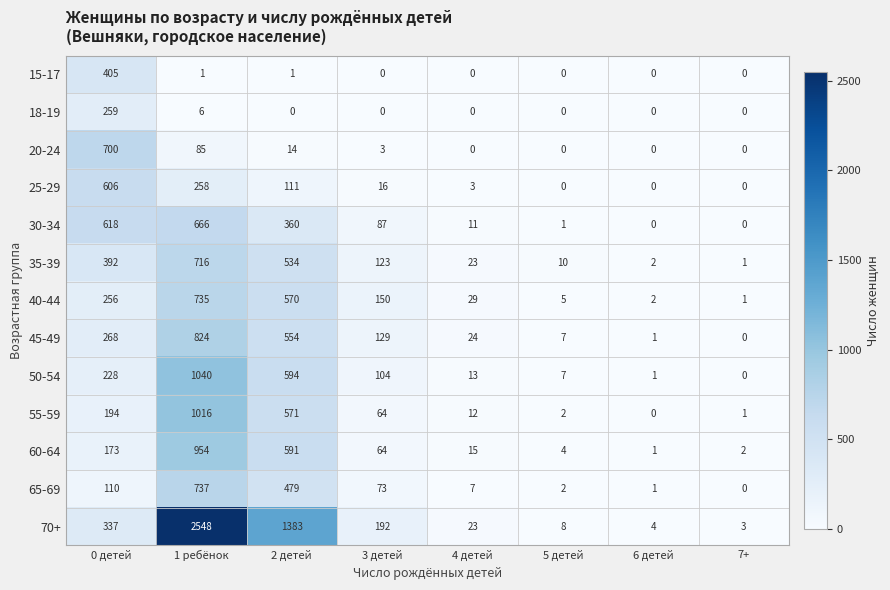

Which series has the largest total across all categories?

70+